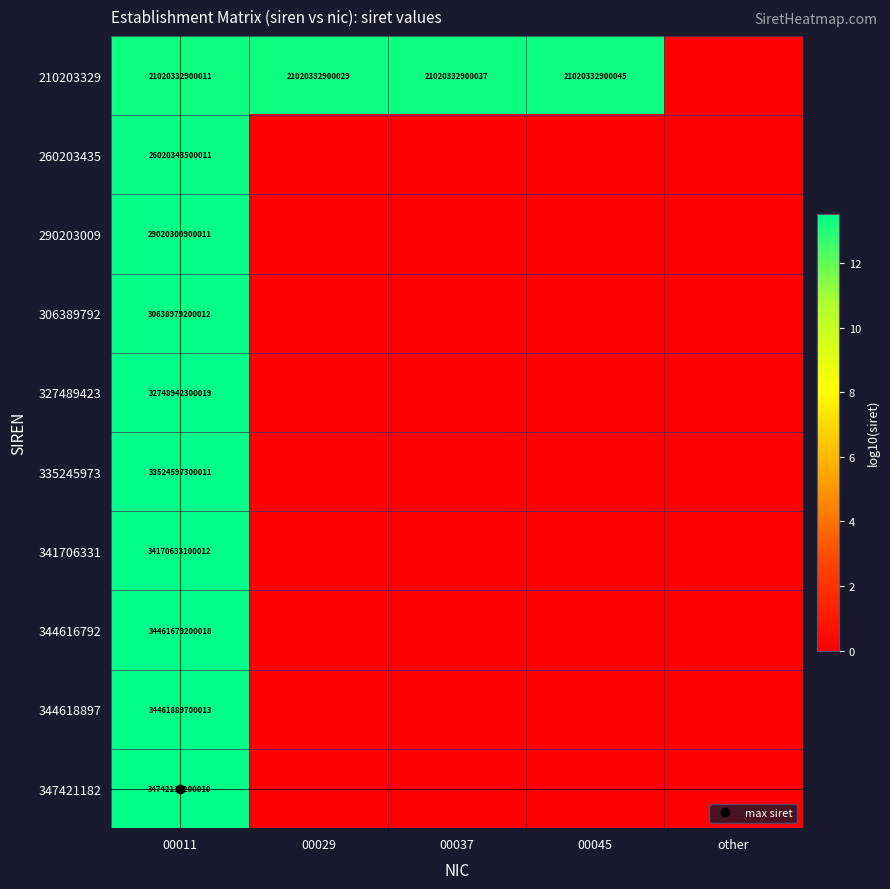

What is the maximum value shown in the chart?

13.5